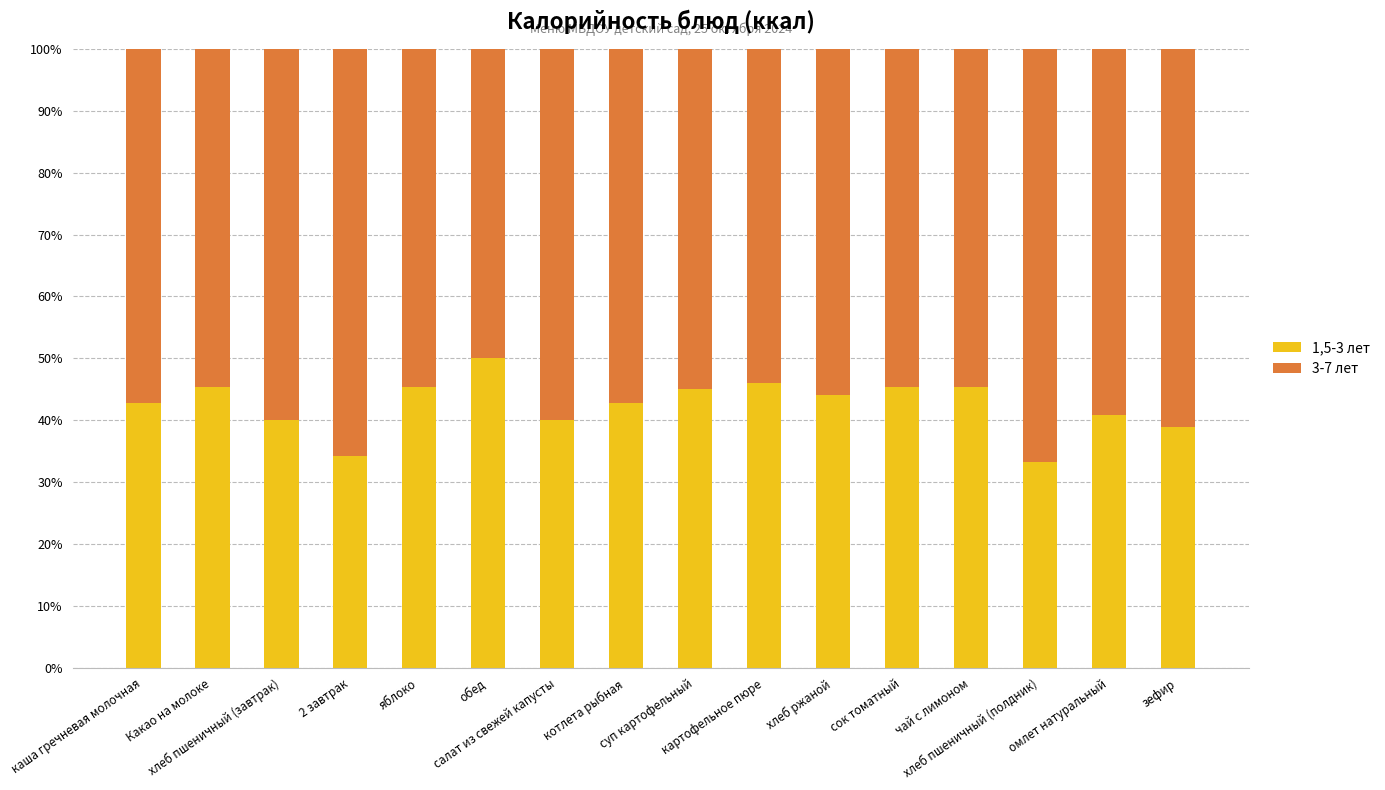

What is the label of the 11th bar from the right?

обед